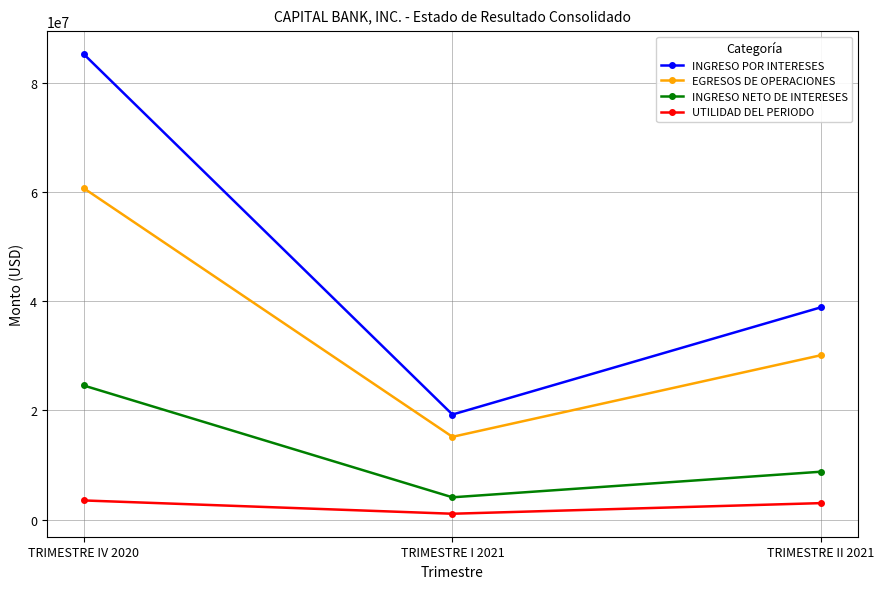

What is the lowest value of the EGRESOS DE OPERACIONES series?

15166252.9